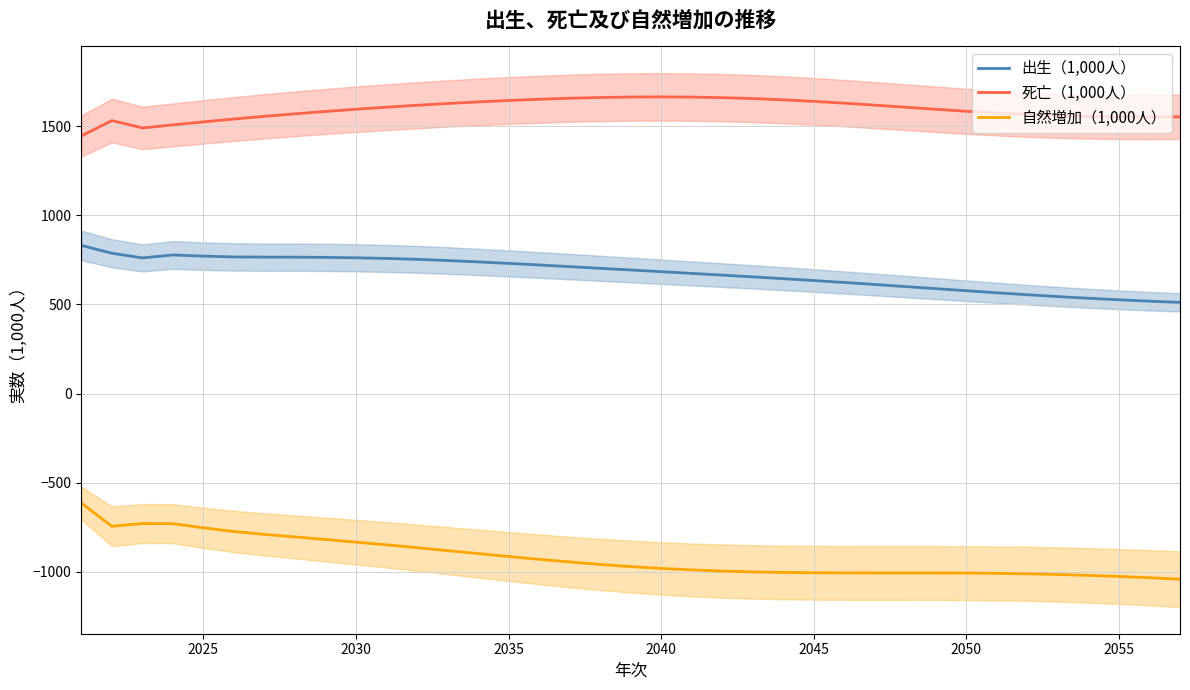

List the series in order of their peak value, lowest first.

自然増加（1,000人）, 出生（1,000人）, 死亡（1,000人）